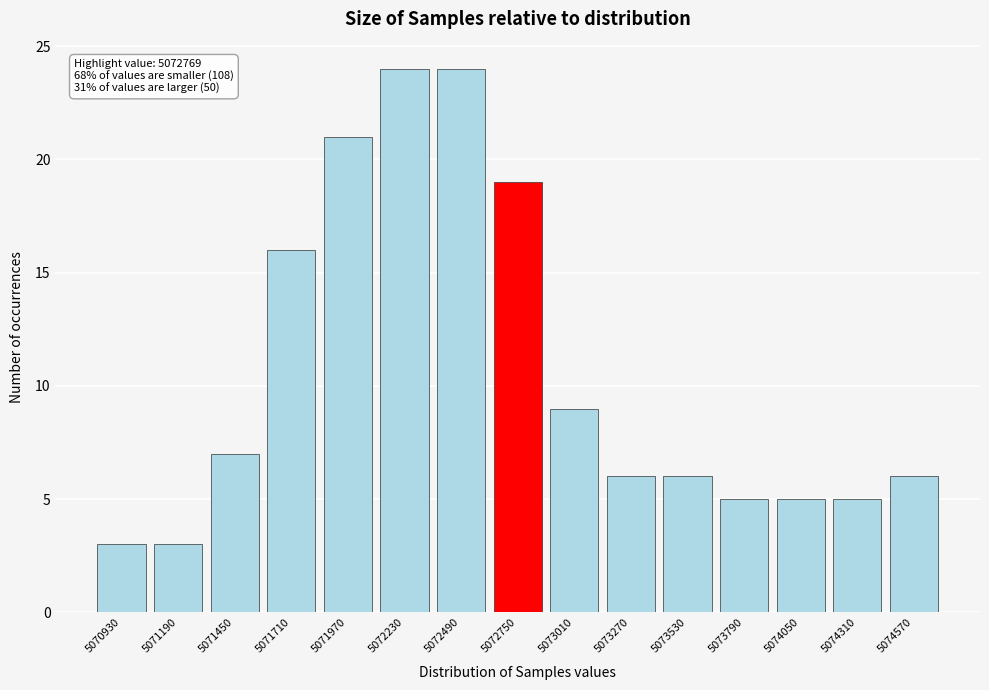

Reading left to right, transcribe all the data shown in this chart.

3	3	7	16	21	24	24	19	9	6	6	5	5	5	6